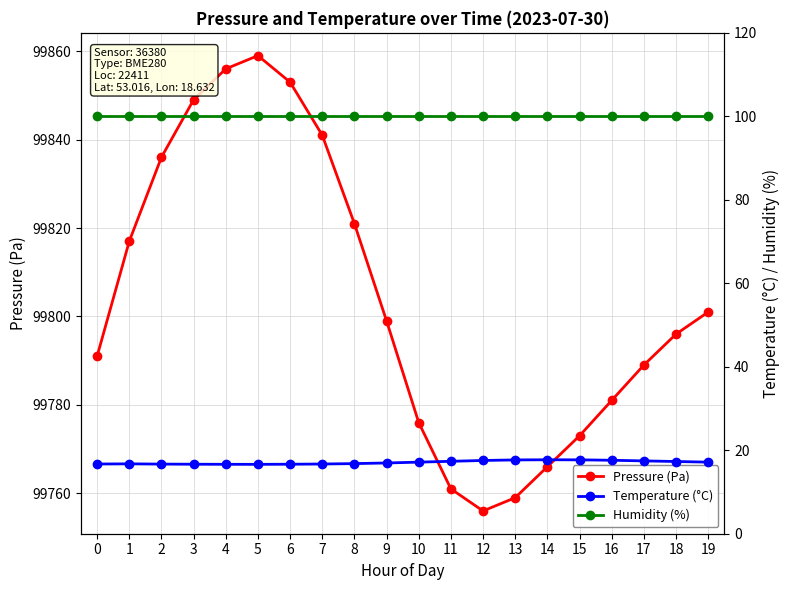

The value of Temperature (°C) at 7 is 27.7. True or false?

False